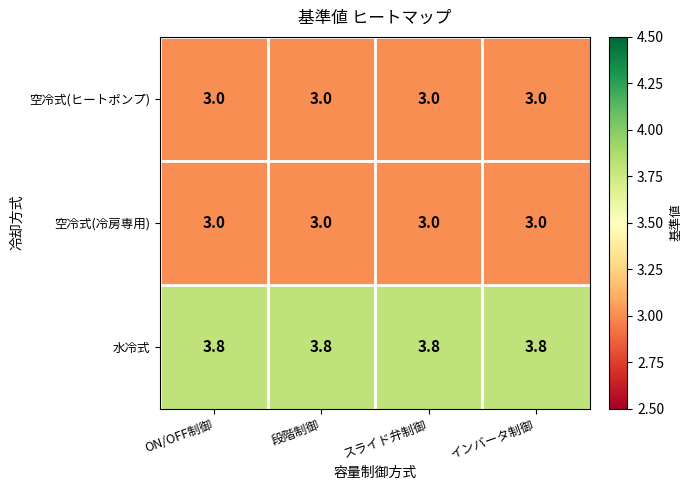

Read the 水冷式 value at インバータ制御.

3.8